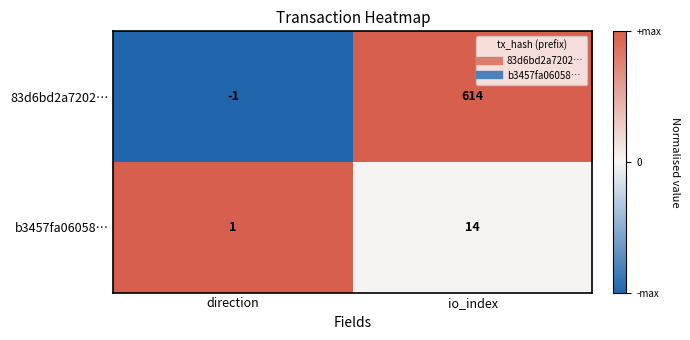

Which label corresponds to the smallest value in the chart?

direction